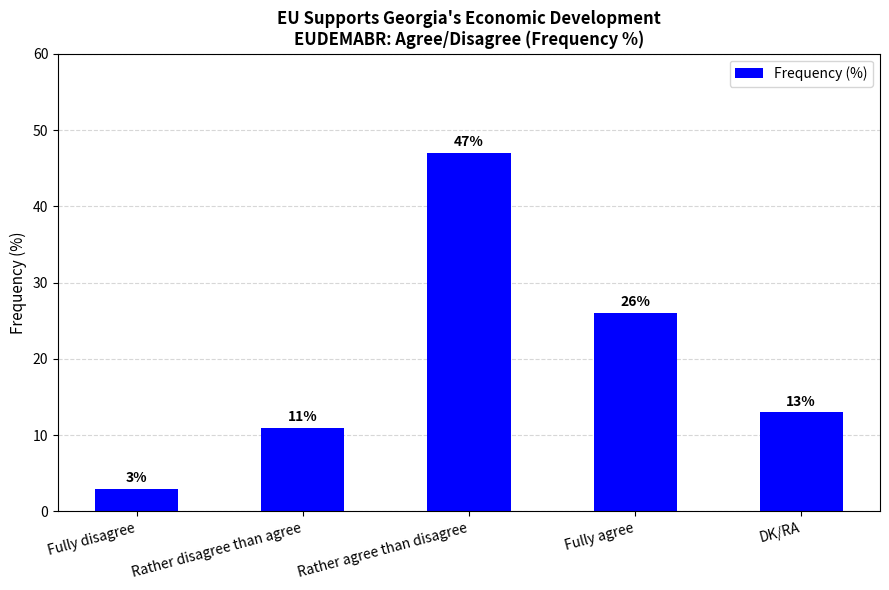

Between Fully agree and Fully disagree, which is larger?

Fully agree